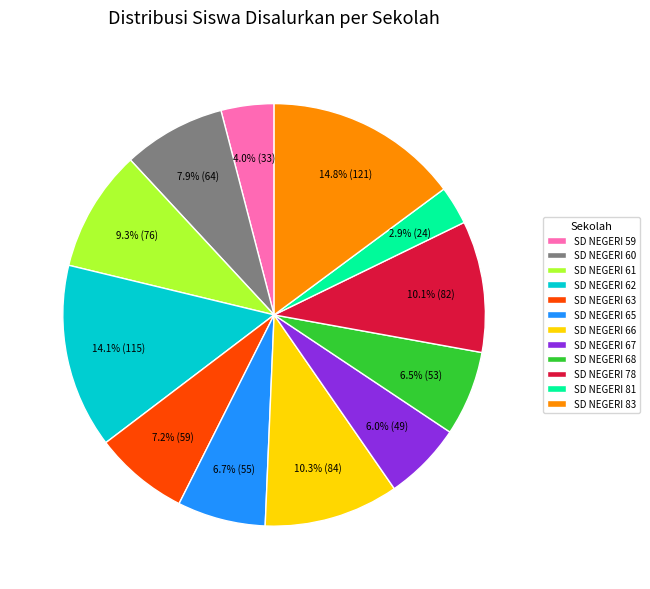

What portion of the pie excludes SD NEGERI 63?

92.8%